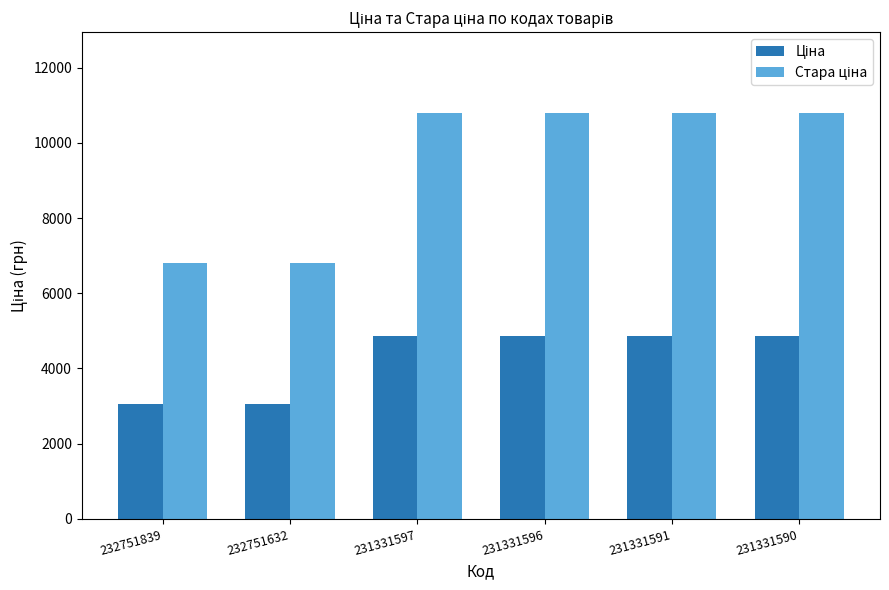

How many bars are there in each group?

2